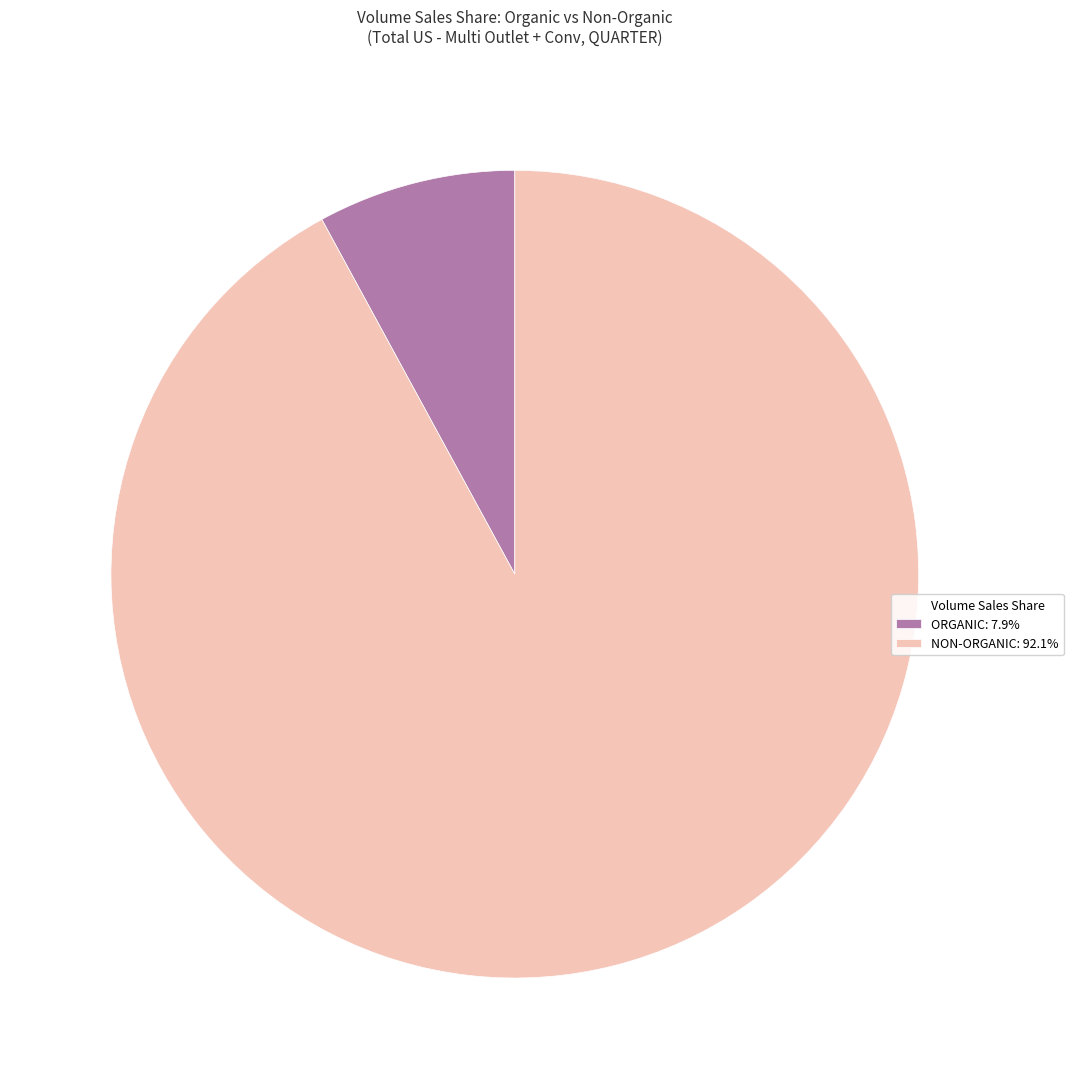

Does any single category account for the majority?

Yes